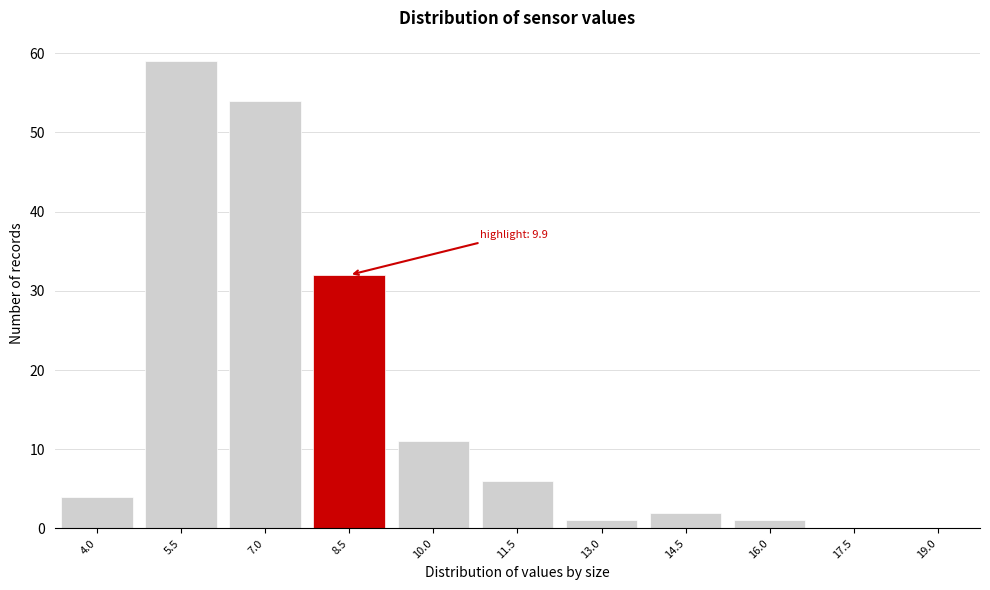

Reading left to right, transcribe all the data shown in this chart.

4.0=4	5.5=59	7.0=54	8.5=32	10.0=11	11.5=6	13.0=1	14.5=2	16.0=1	17.5=0	19.0=0